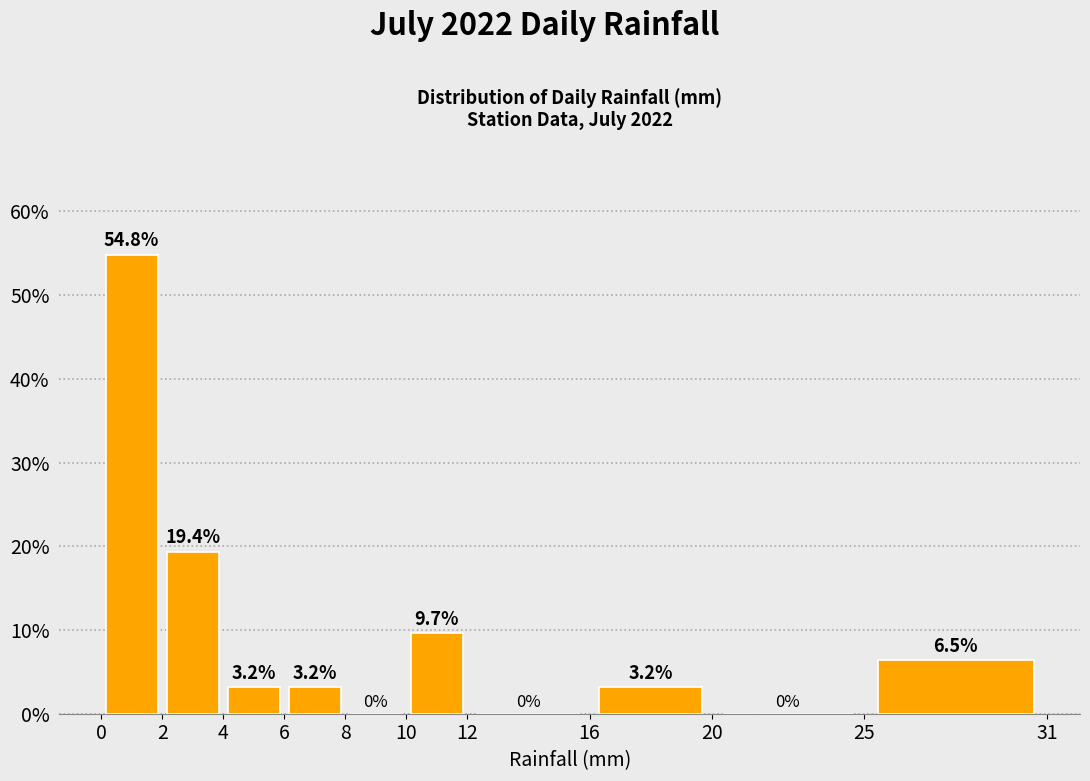

Reading left to right, transcribe this chart: for each bar, give the range it covers on the x-axis and its height.

0 to 2: 54.8
2 to 4: 19.4
4 to 6: 3.2
6 to 8: 3.2
8 to 10: 0.0
10 to 12: 9.7
12 to 16: 0.0
16 to 20: 3.2
20 to 25: 0.0
25 to 31: 6.5